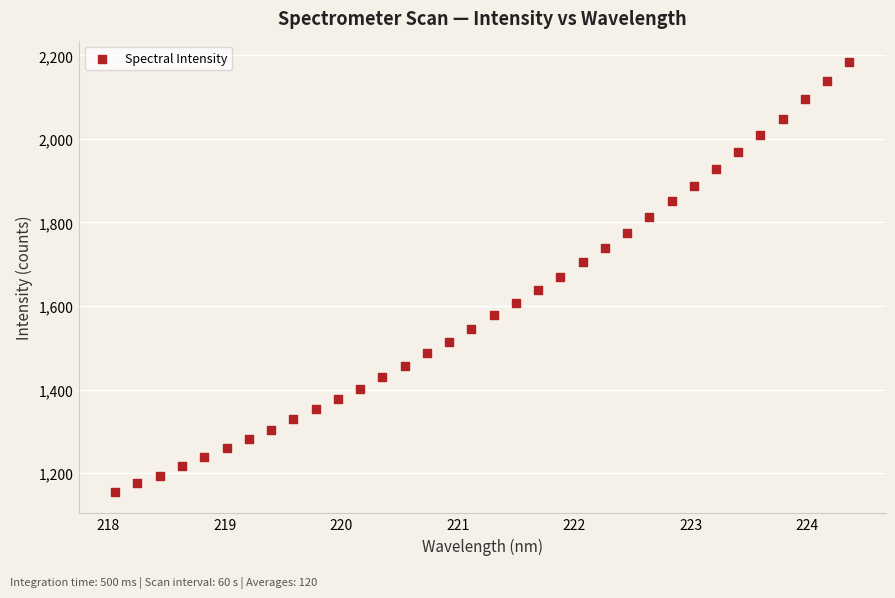

What is the range of Y values (max minus min)?

1028.3